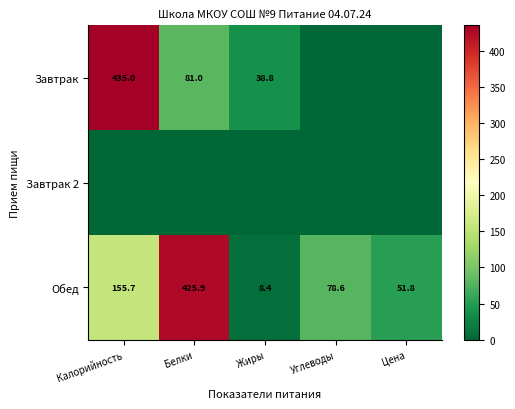

The value of Завтрак at Белки is 33.7. True or false?

False